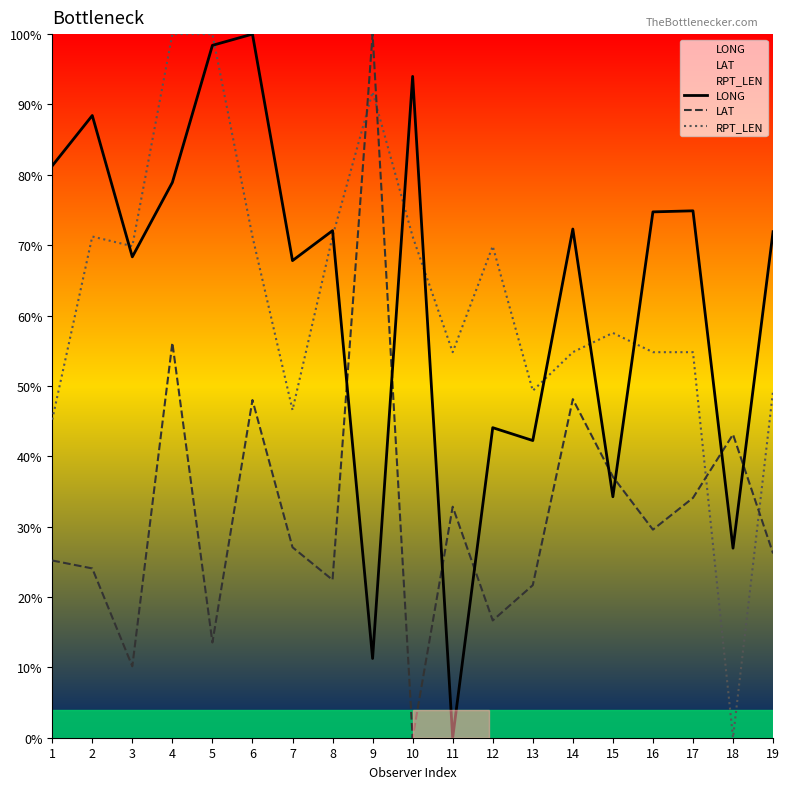

The value of RPT_LEN at 10 is 17.8. True or false?

False